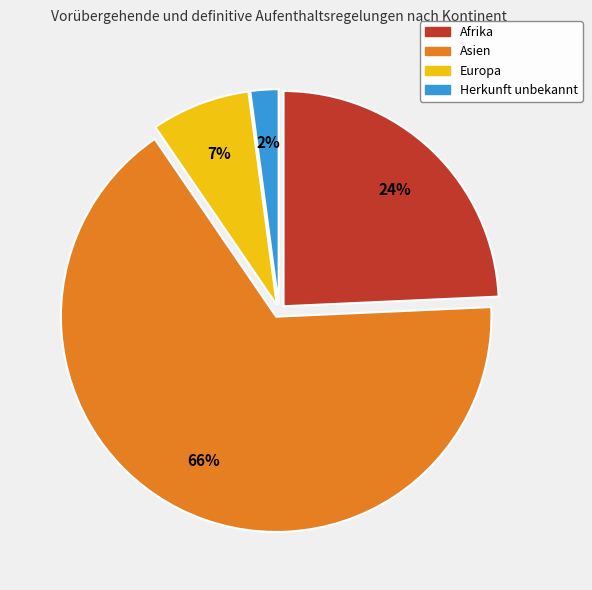

To the nearest percent, what is the average slice percentage?

25%